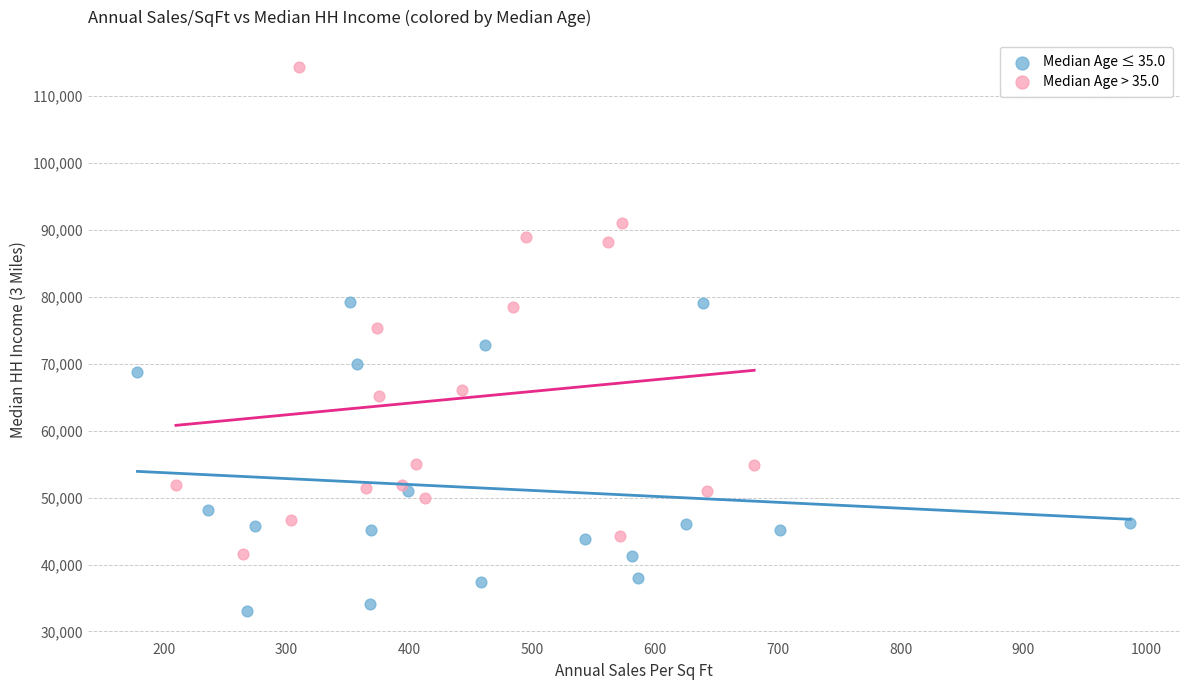

Which series reaches the maximum Y coordinate?

Median Age > 35.0